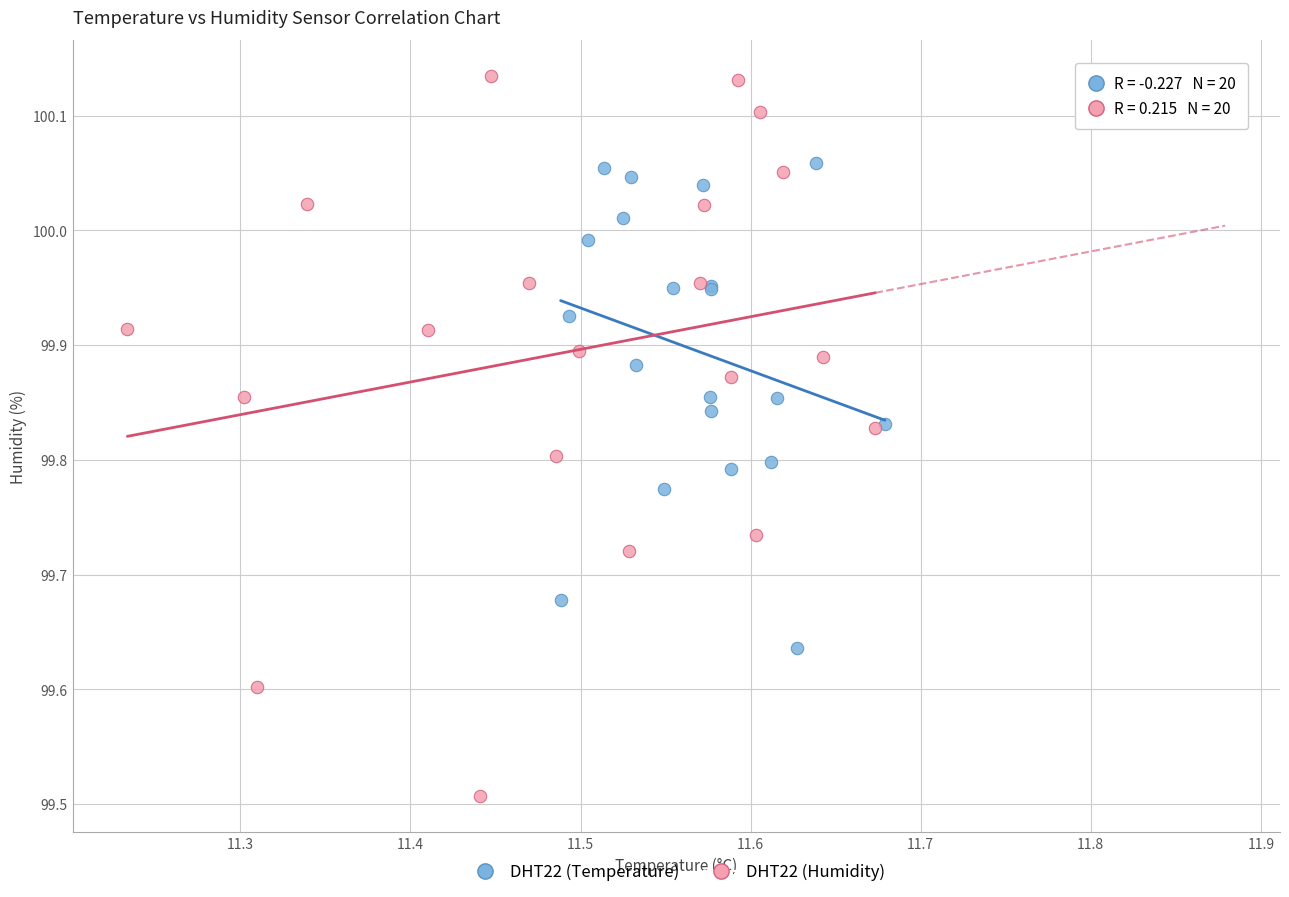

Which series reaches the maximum Y coordinate?

DHT22 (Humidity)